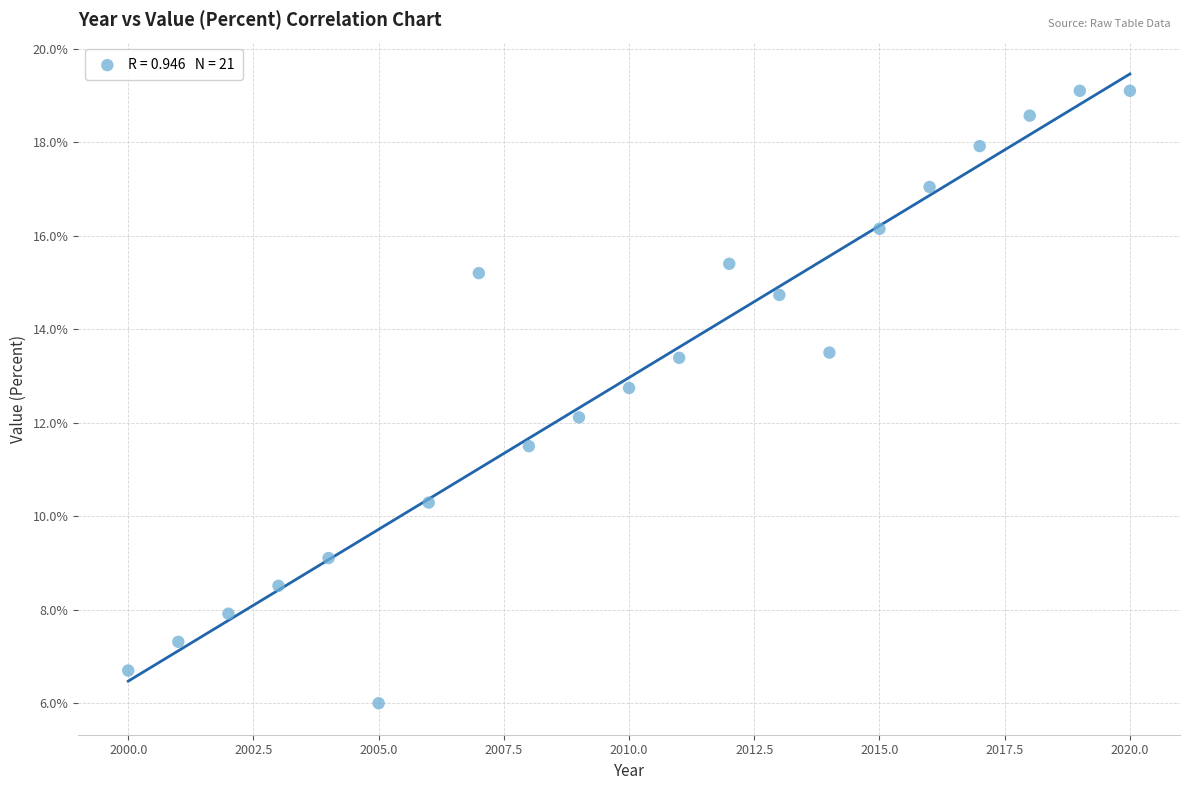

What is the range of X values (max minus min)?

20.0